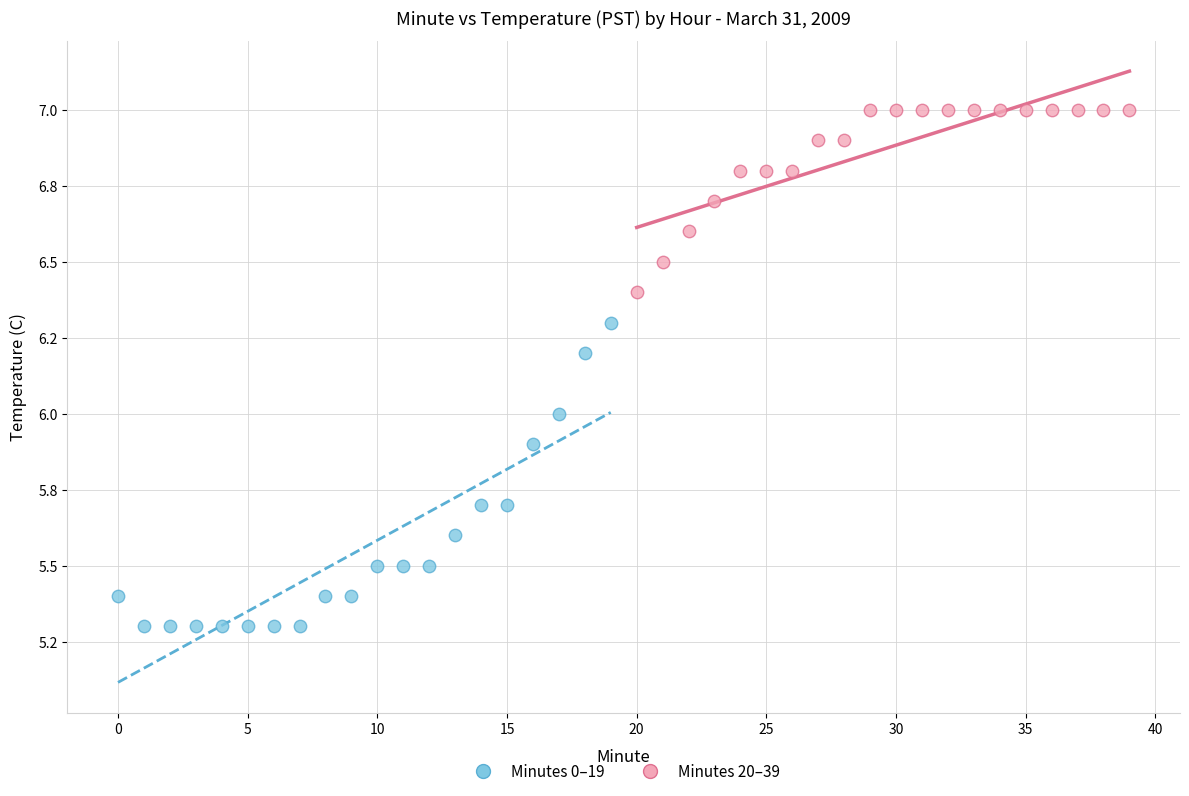

What are all the series names shown in the legend?

Minutes 0–19, Minutes 20–39